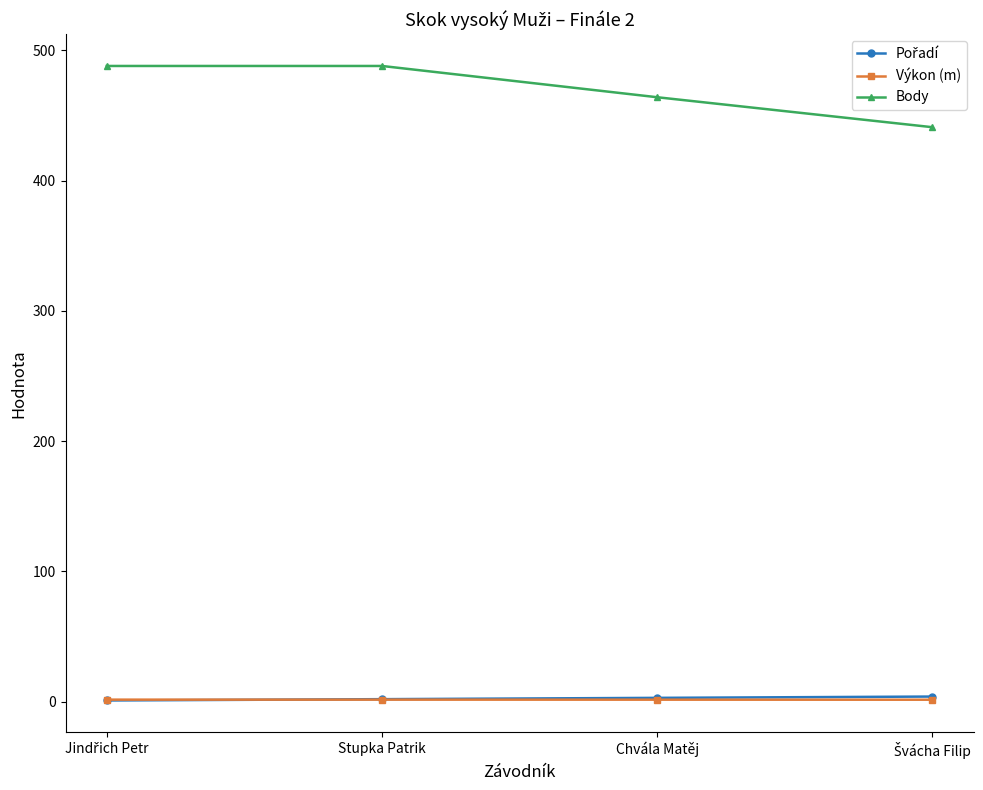

Count the number of categories in the chart.

4